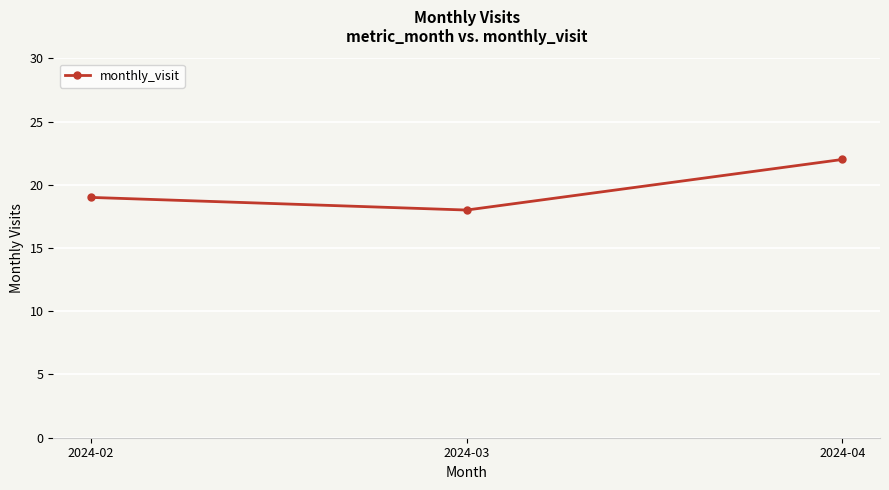

Rank the categories by value from lowest to highest.

2024-03, 2024-02, 2024-04